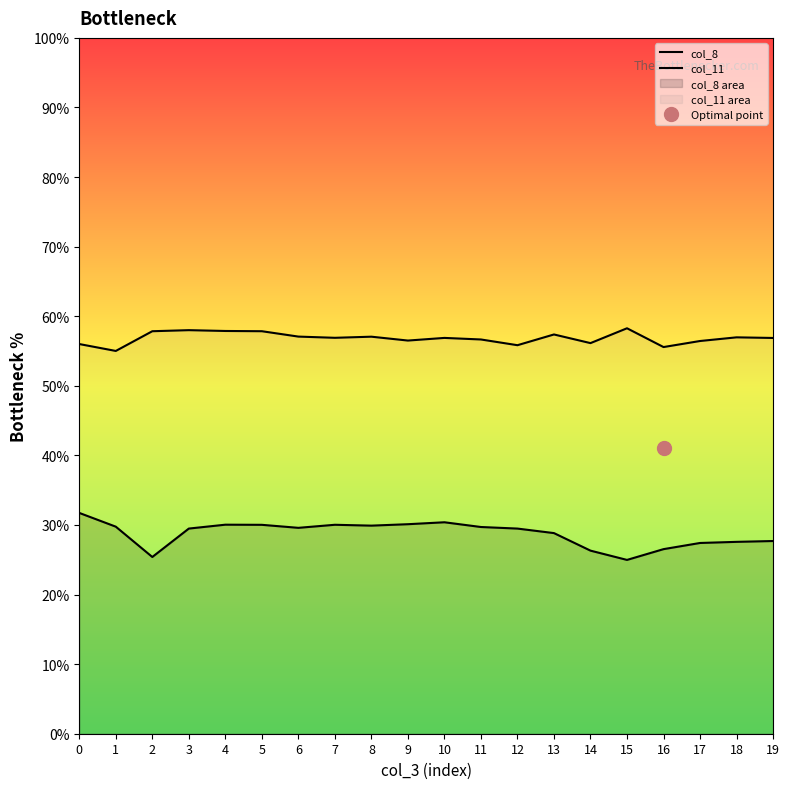

What is the sum of all col_8 values?

575.0